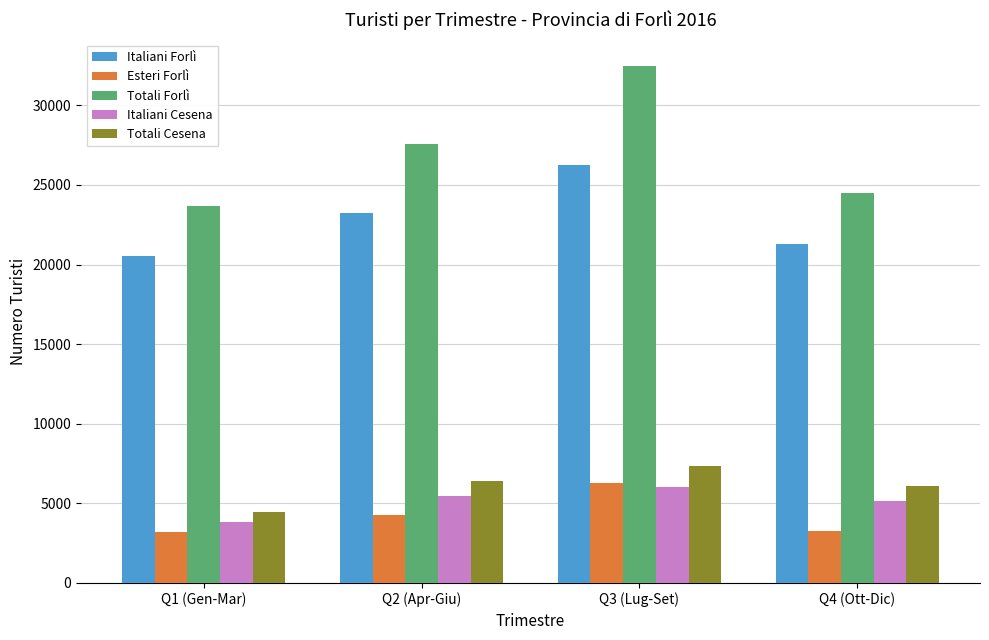

How many bars are there in total?

20